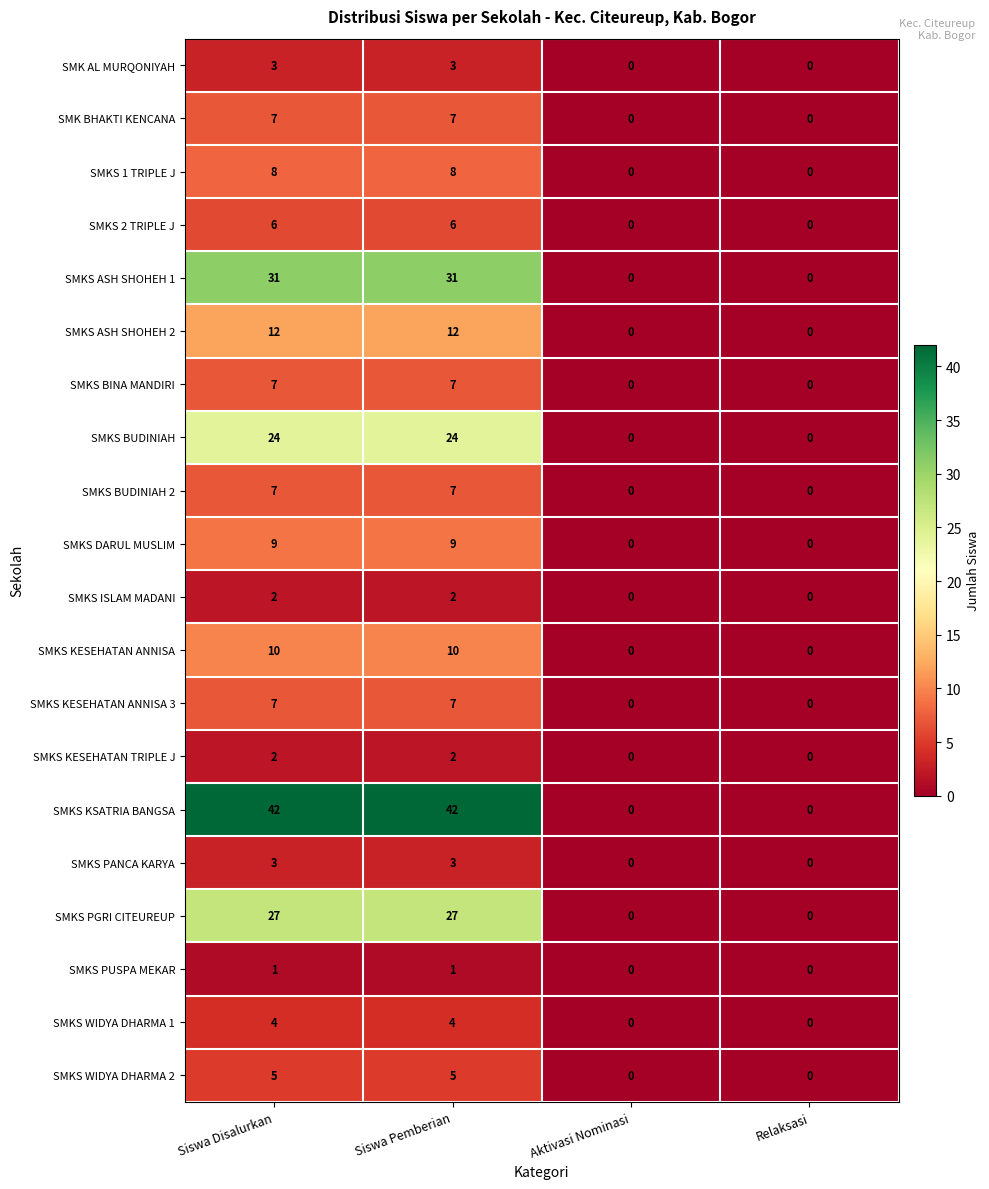

What is the difference between the maximum and minimum values in the SMK BHAKTI KENCANA series?

7